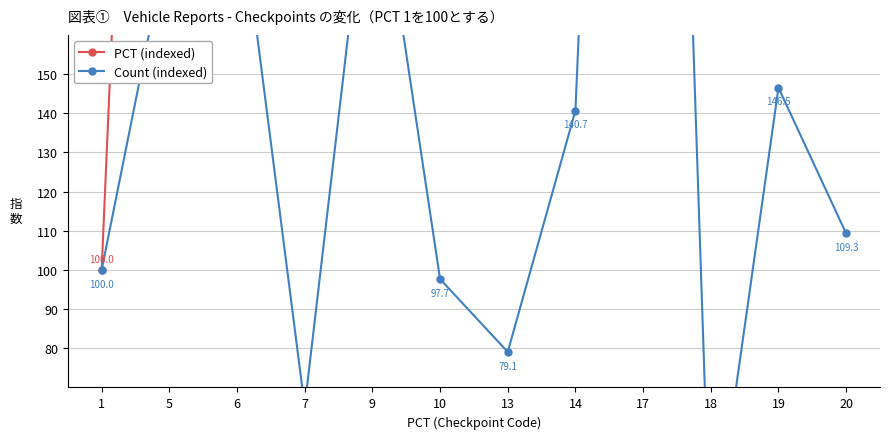

What is the difference between the maximum and minimum values in the PCT (indexed) series?

1900.0